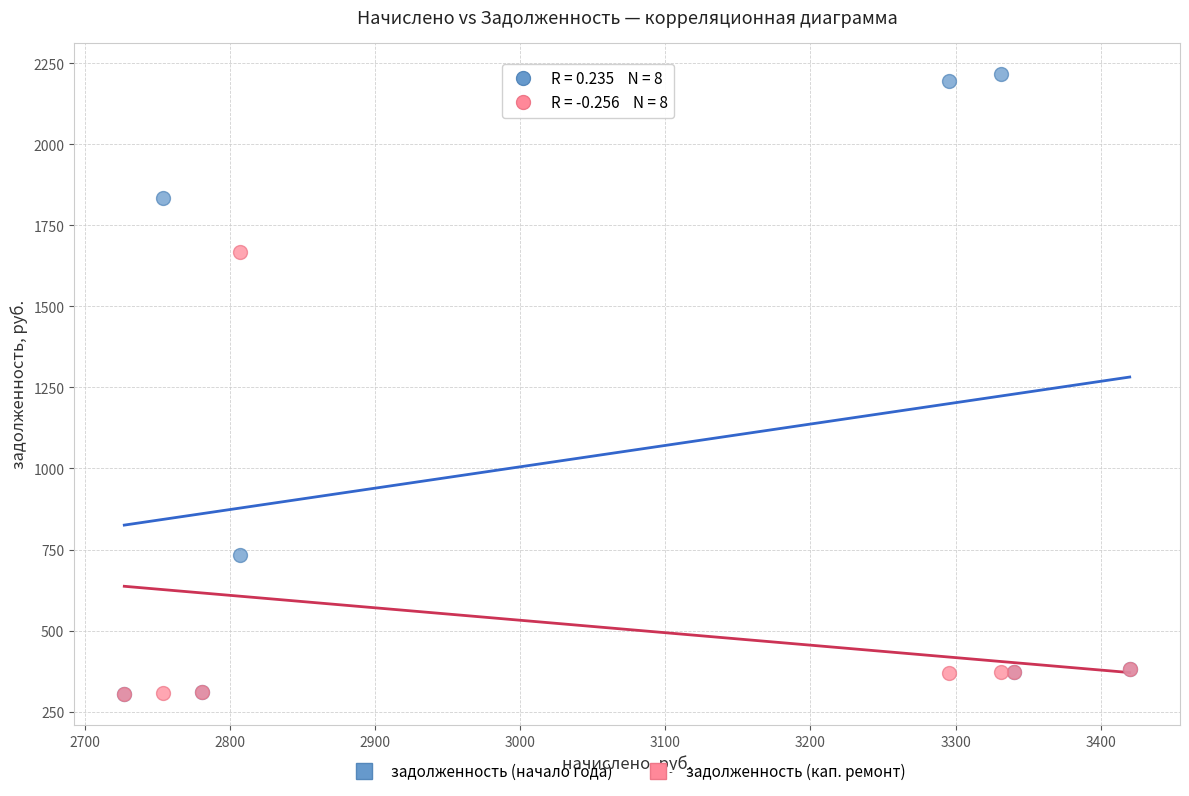

Across all series, what Y value is closest to 1260?

1669.0